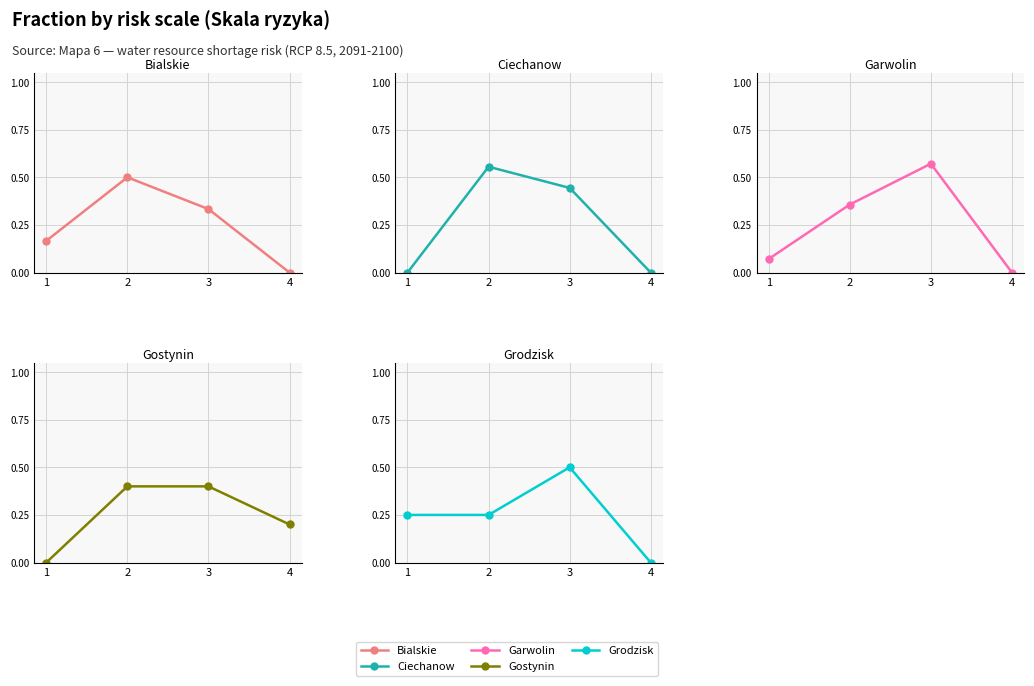

Is the value of Ciechanow at 3 greater than the value of Gostynin at 4?

Yes